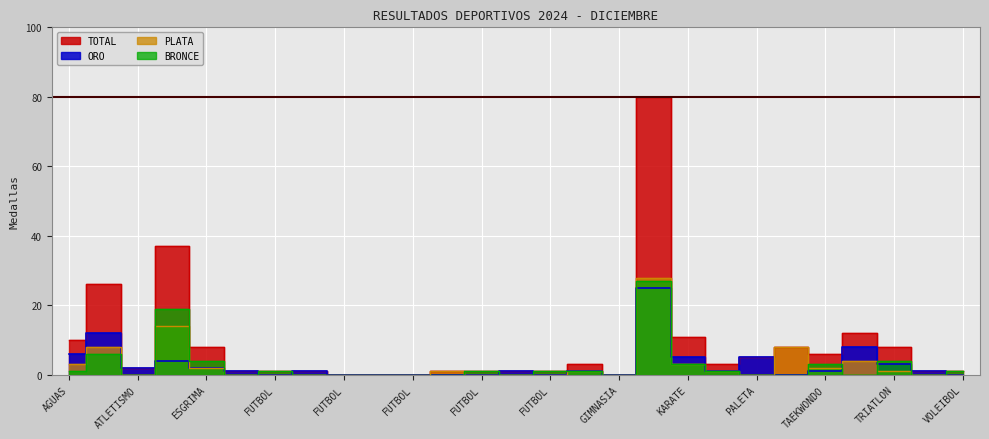

Reading right to left, extract all data points from this chart.

ORO: 0	1	3	8	1	0	5	1	5	25	0	1	0	1	0	0	0	0	0	1	0	1	2	4	2	12	6
PLATA: 0	0	1	4	2	8	0	1	3	28	0	1	0	0	0	1	0	0	0	0	0	0	2	14	0	8	3
BRONCE: 1	0	4	0	3	0	0	1	3	27	0	1	1	0	1	0	0	0	0	0	1	0	4	19	0	6	1
TOTAL: 1	1	8	12	6	8	5	3	11	80	0	3	1	1	1	1	0	0	0	1	1	1	8	37	2	26	10